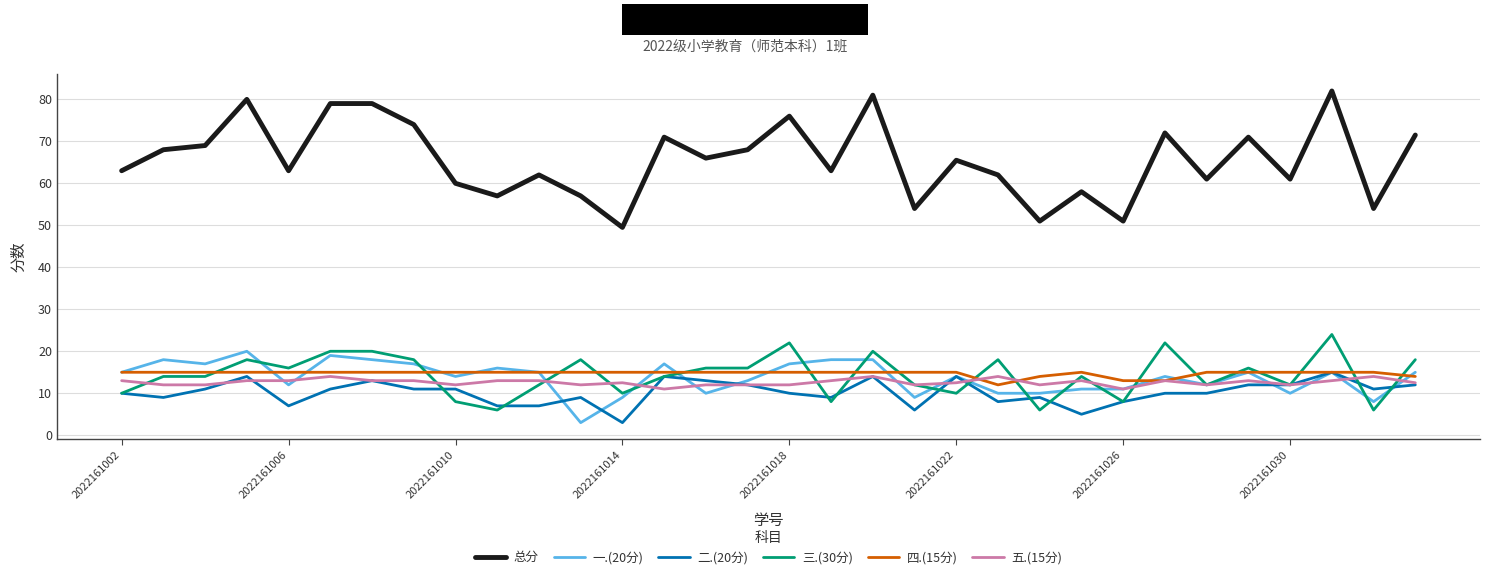

True or false: 总分 and 五.(15分) cross at least once.

False